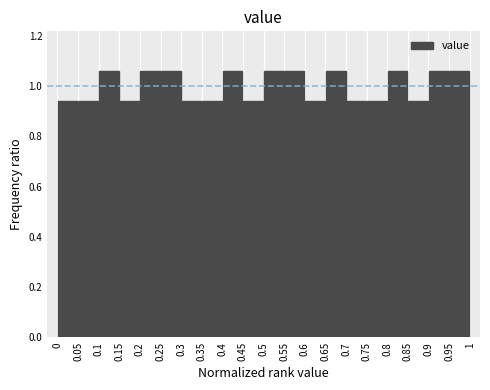

What is the height of the bar covering 0.9 to 0.95 on the x-axis? The values are not printed on the chart, so give them approximately, as read against the axis.

1.06